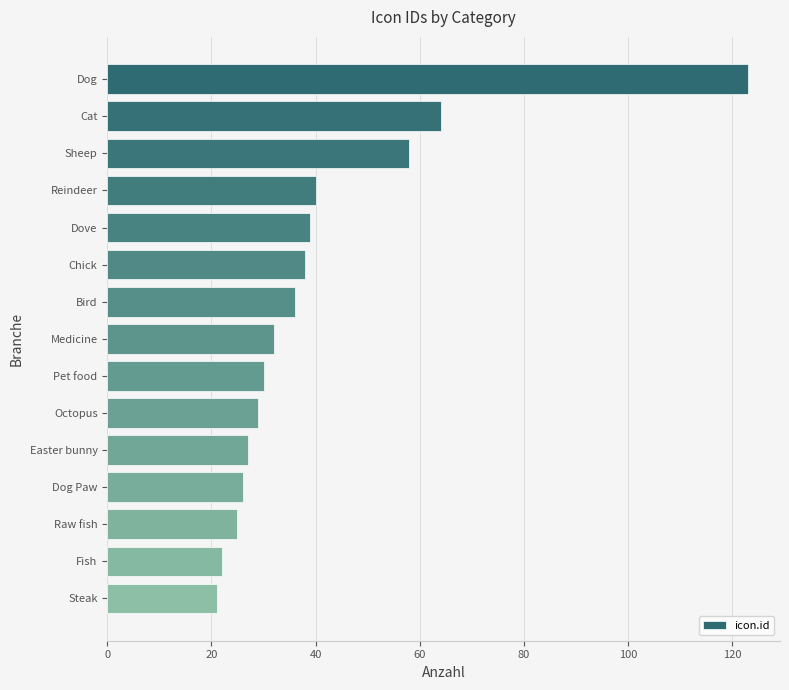

What position from the top is Fish?

14